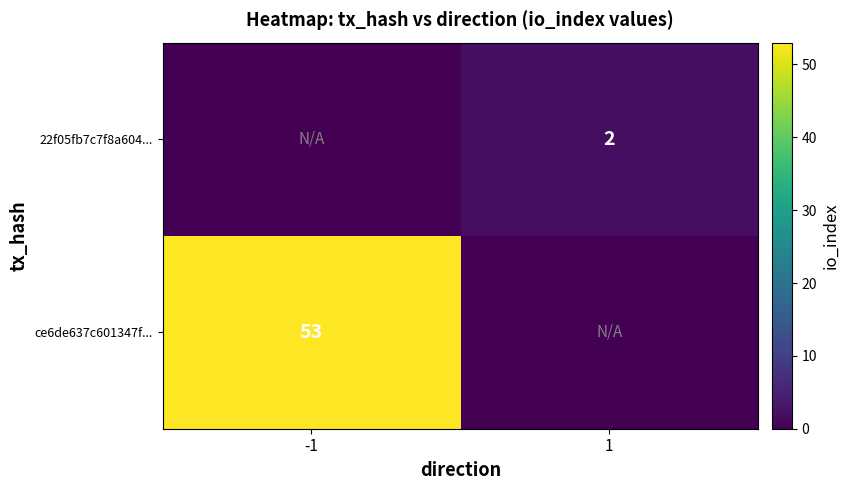

The 22f05fb7c7f8a604... series shows 2 at 1. True or false?

True